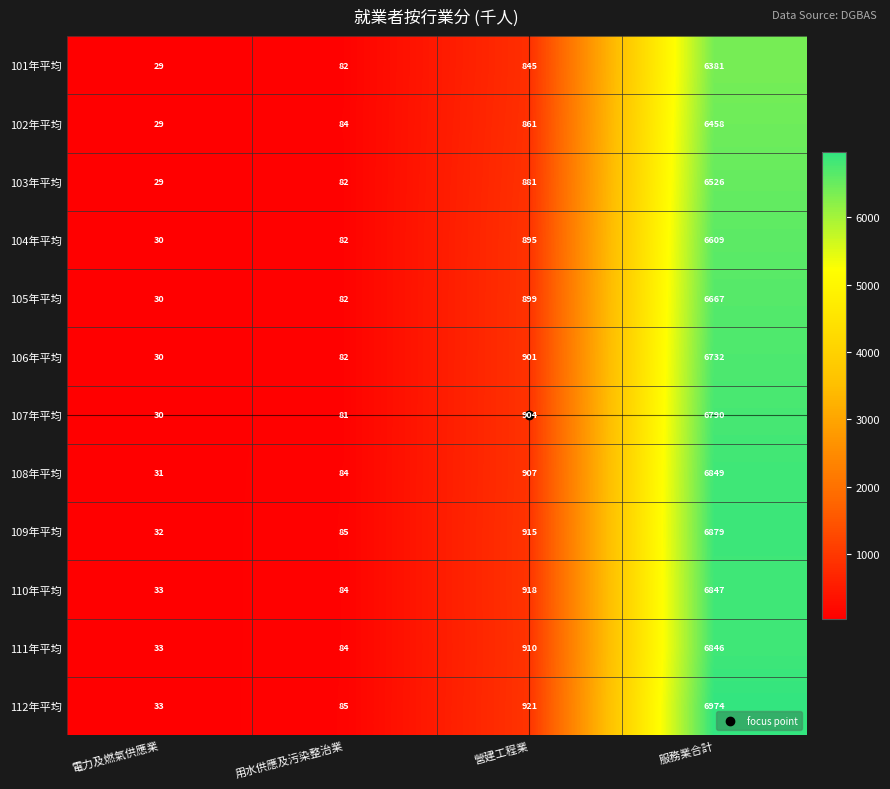

What is the sum of the 101年平均 values at 電力及燃氣供應業 and 用水供應及污染整治業?

111